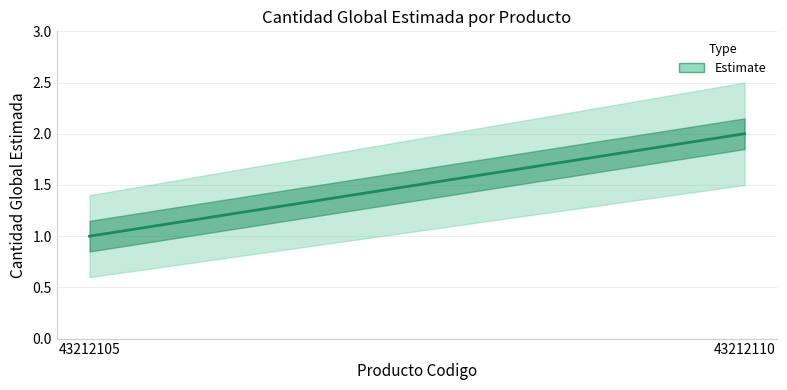

What is the smallest value displayed?

1